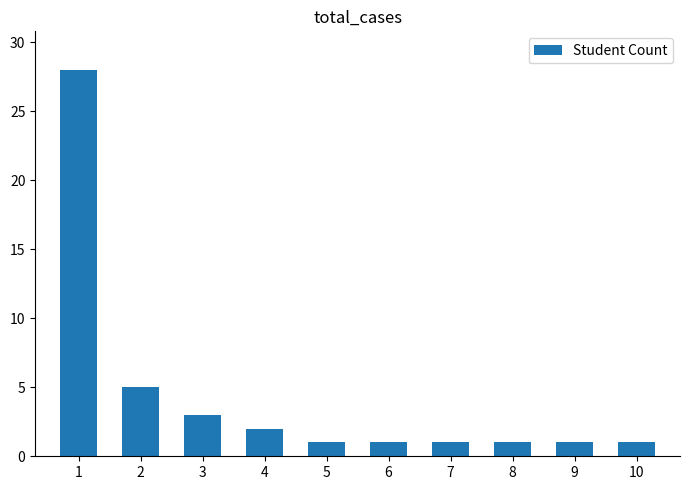

What is the difference between the maximum and minimum values?

27